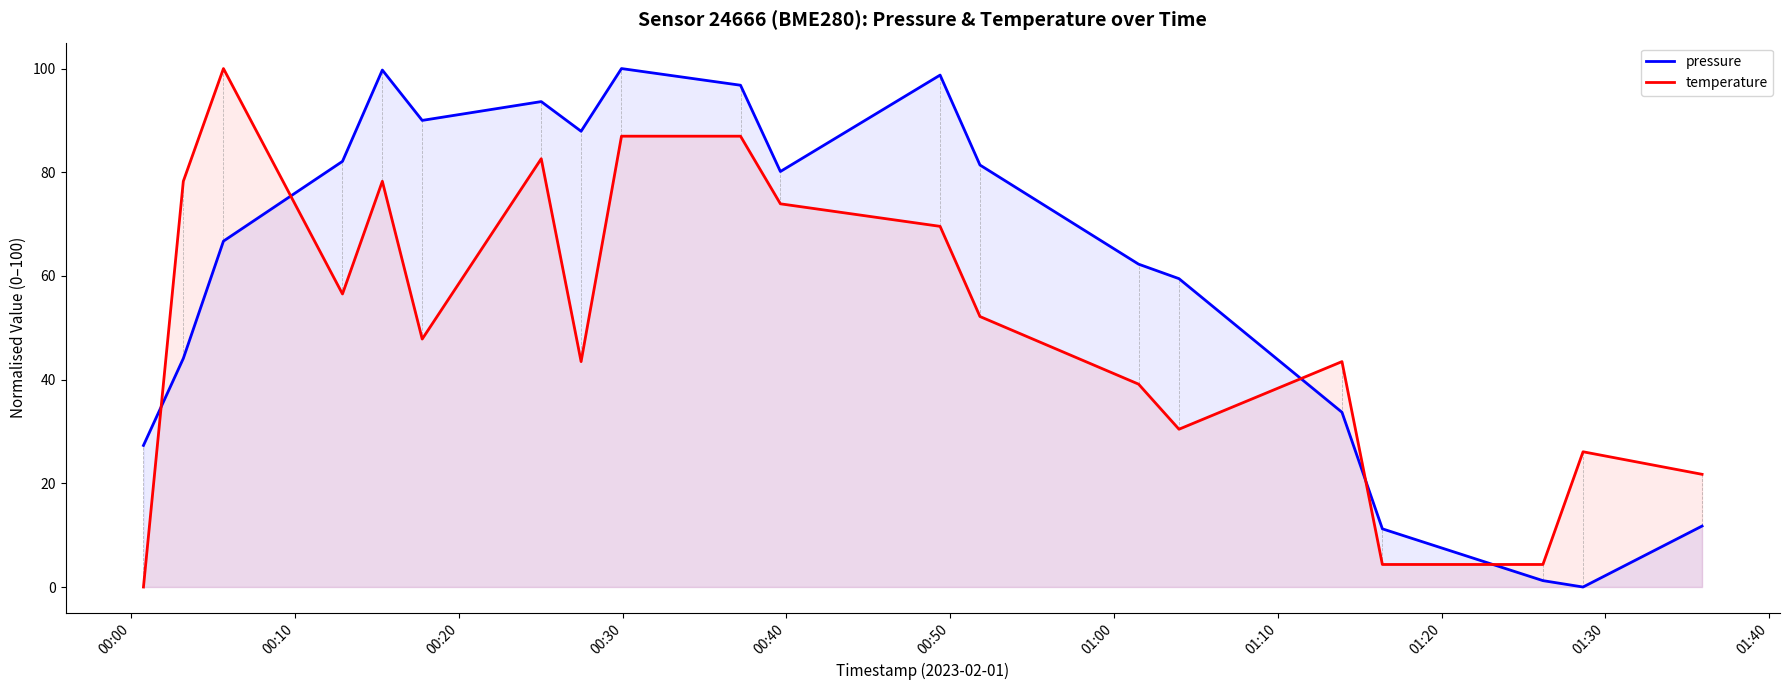

Rank the series by their average value, from highest to lowest.

pressure, temperature